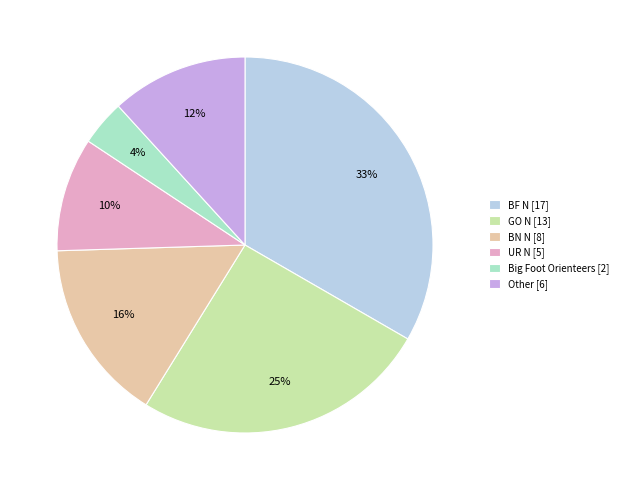

How many slices are in this pie chart?

6